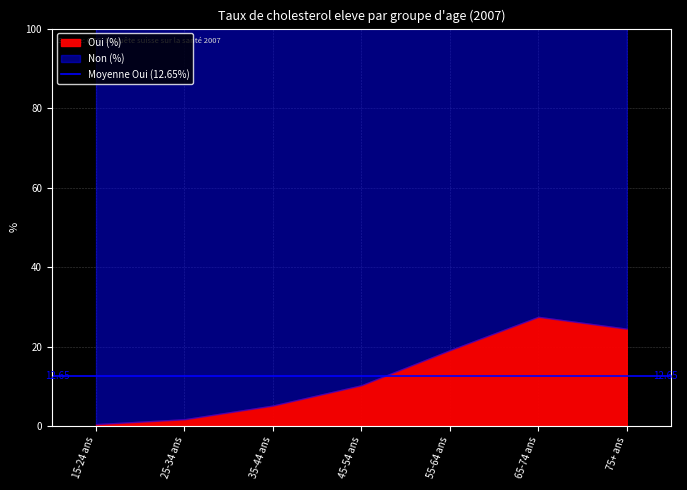

Is it true that Non (%) equals 32.5 at 25-34 ans?

False